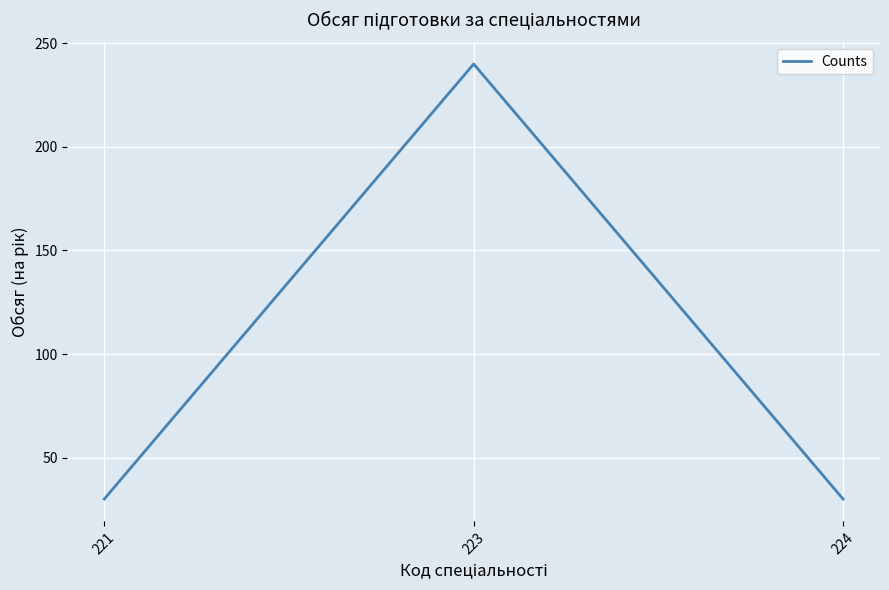

What is the difference between the values at 224 and 223?

210